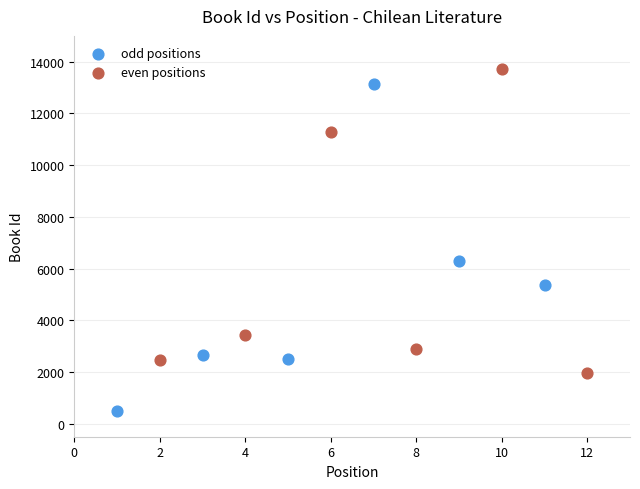

Which series contains the lowest Y value?

odd positions